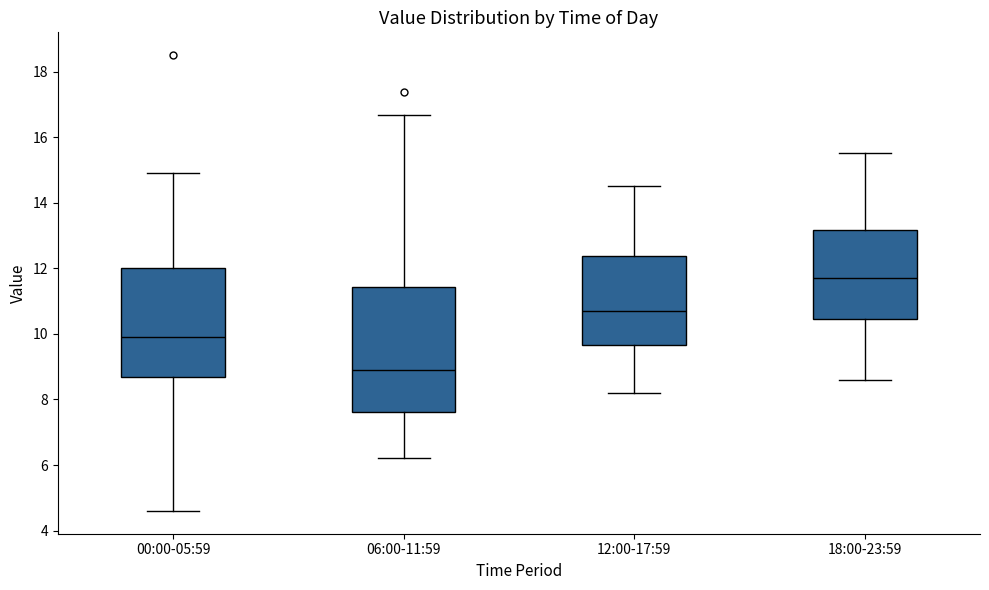

Reading left to right, read every box against the y-axis: the position of its median line, the range the box covers, and the ends of its whiskers. The values are not printed on the chart, so give them approximately, as read against the axis.

00:00-05:59: median 10.0, box 8.6 to 12.0, whiskers 4.6 to 15.0
06:00-11:59: median 9.0, box 7.6 to 11.4, whiskers 6.2 to 16.6
12:00-17:59: median 10.8, box 9.6 to 12.4, whiskers 8.2 to 14.6
18:00-23:59: median 11.8, box 10.4 to 13.2, whiskers 8.6 to 15.6